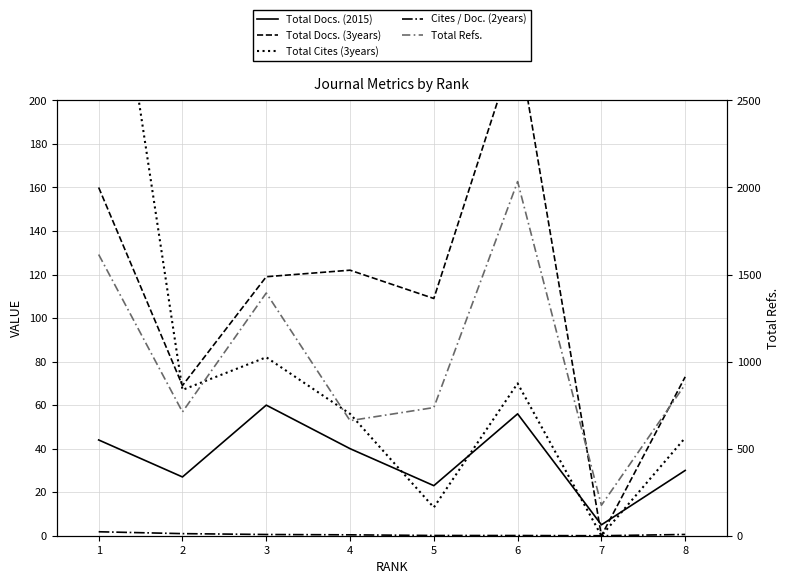

How many values in the Total Cites (3years) series are below 67?

4